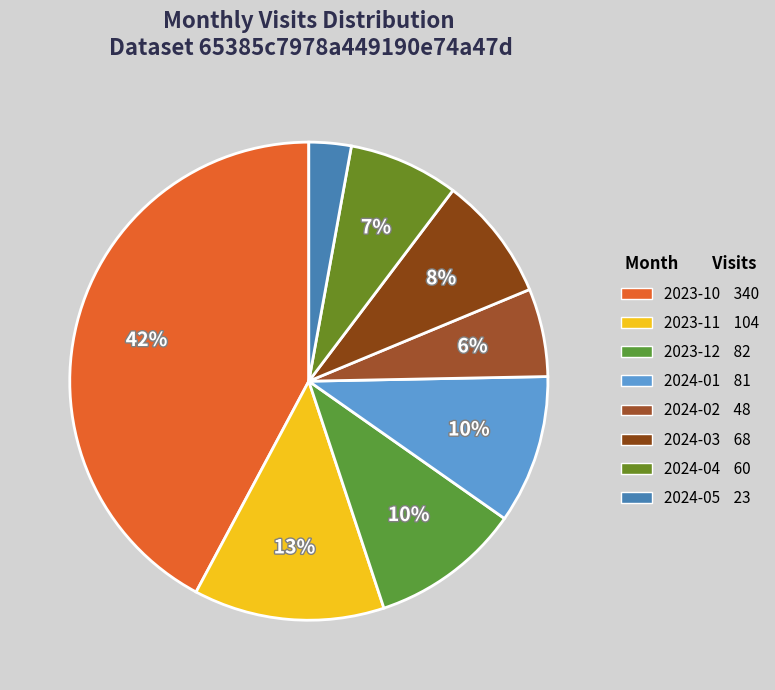

The 2023-10 slice represents 53% of the pie. True or false?

False